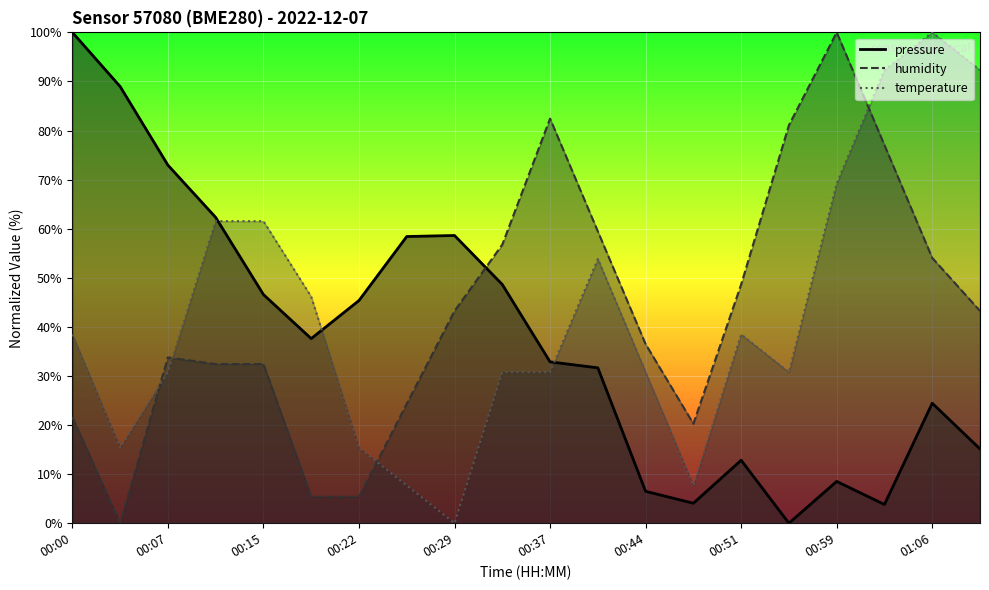

Which has a higher value, 00:00 or 01:02?

00:00